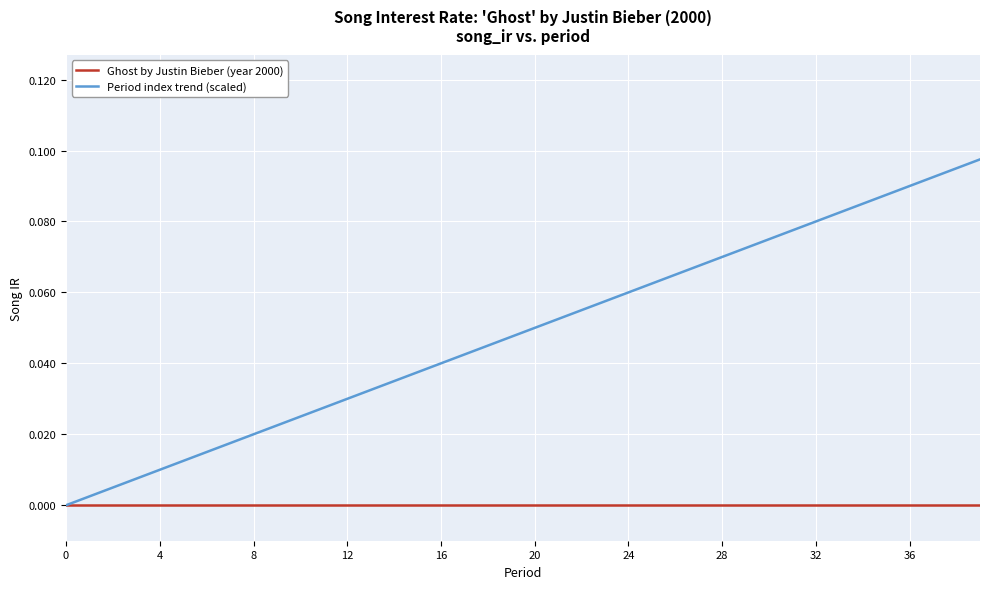

List the series in order of their overall mean, lowest first.

Ghost by Justin Bieber (year 2000), Period index trend (scaled)